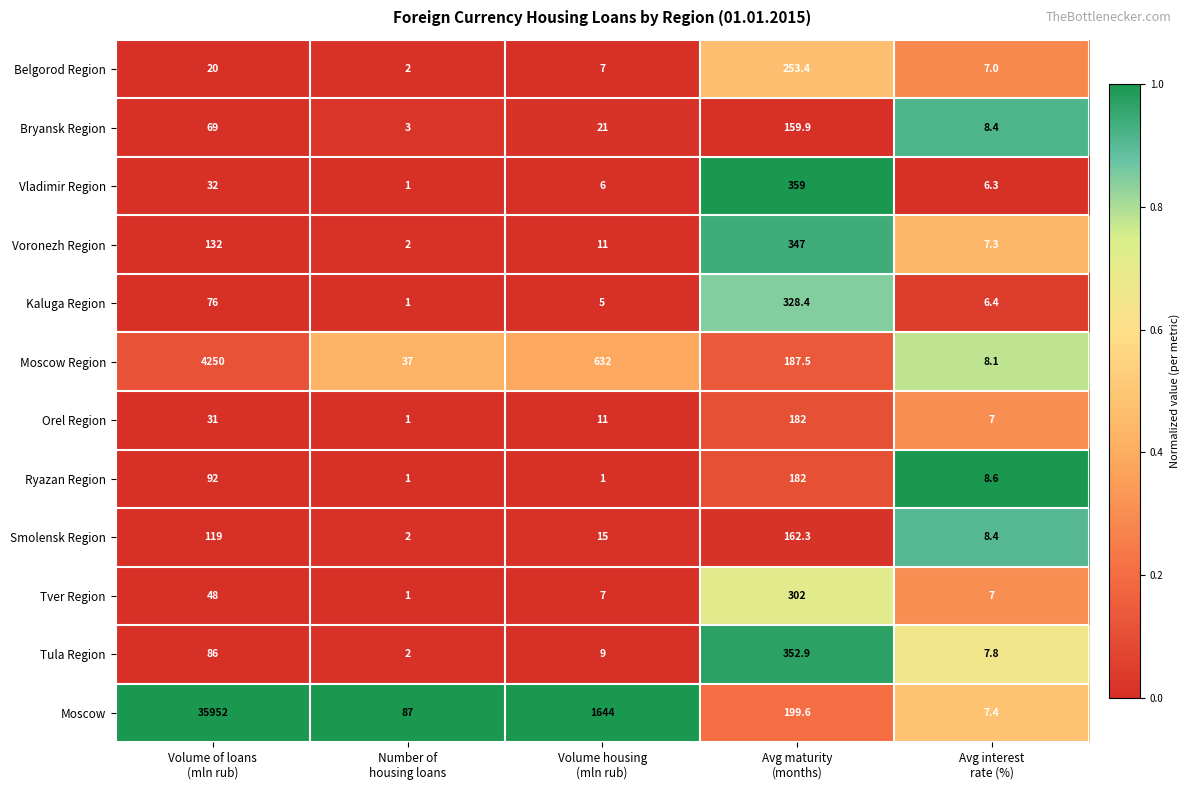

Which series has the widest spread of values?

Moscow